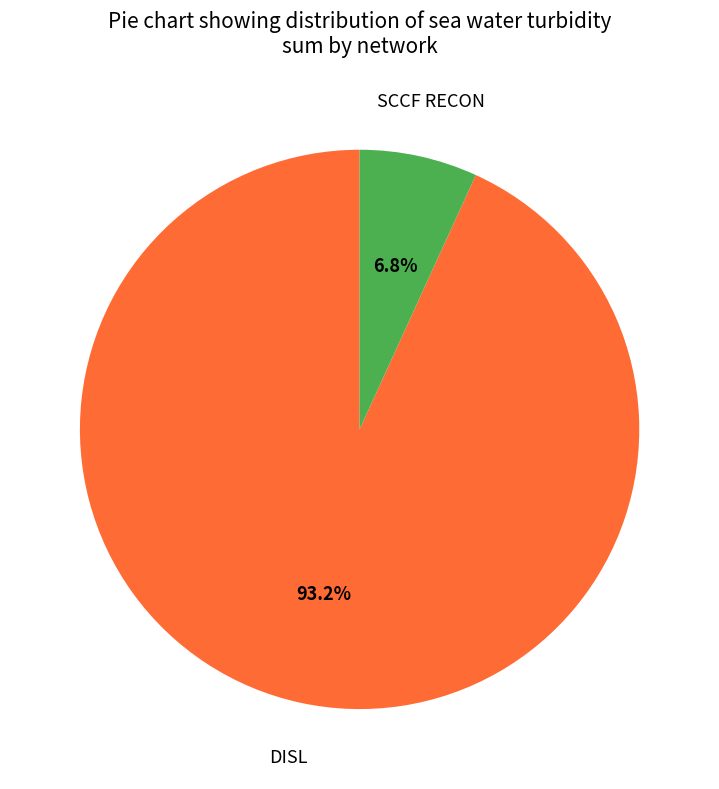

Does any single category account for the majority?

Yes